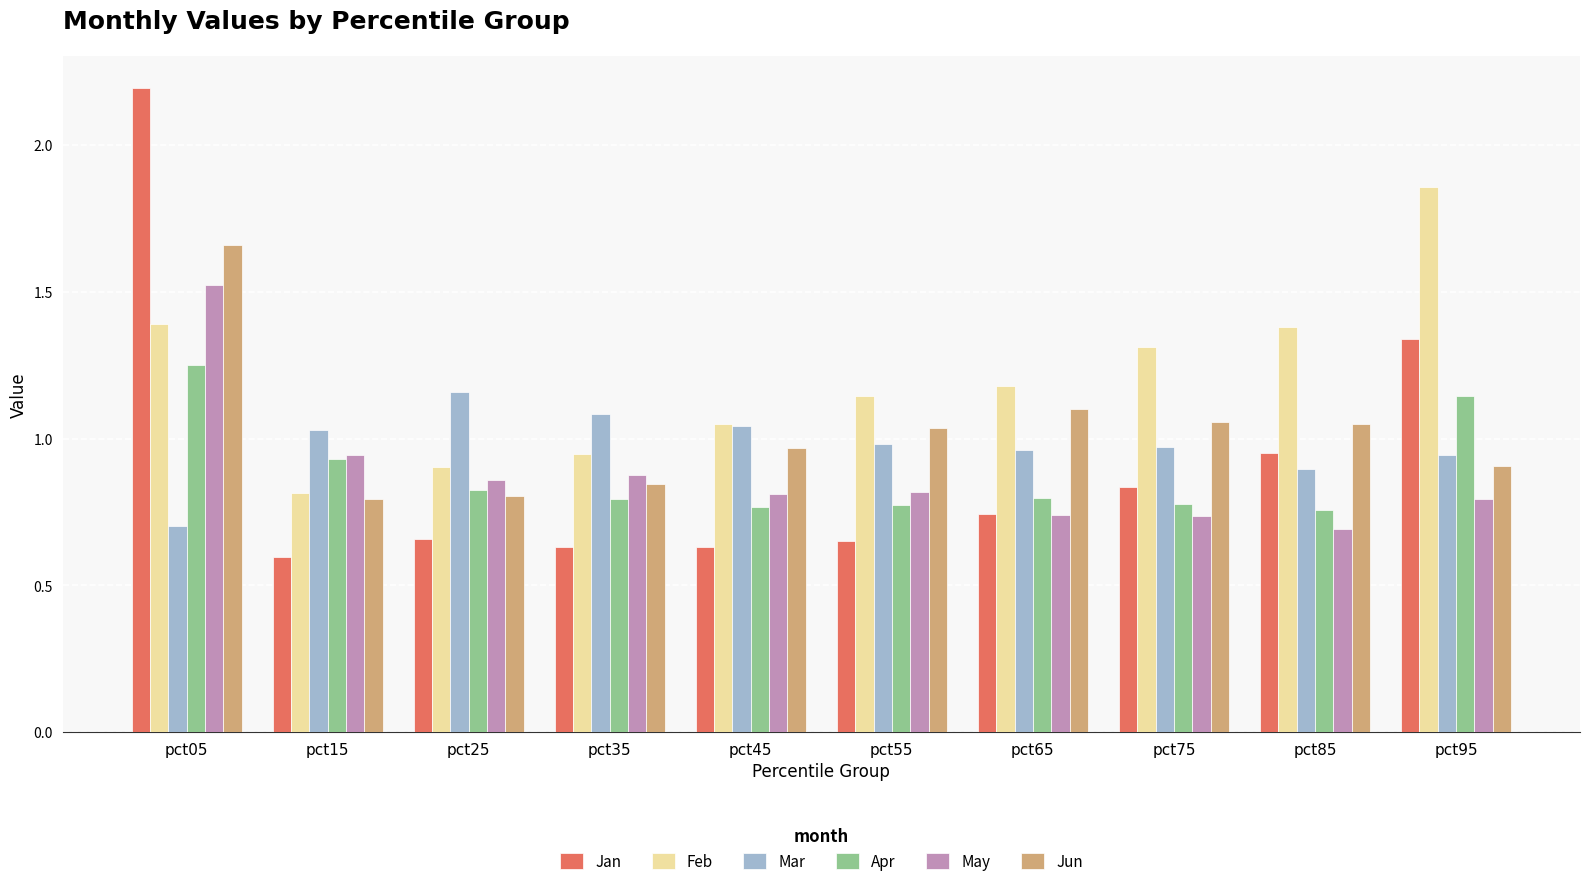

Rank the series by their maximum value, from lowest to highest.

Mar, Apr, May, Jun, Feb, Jan